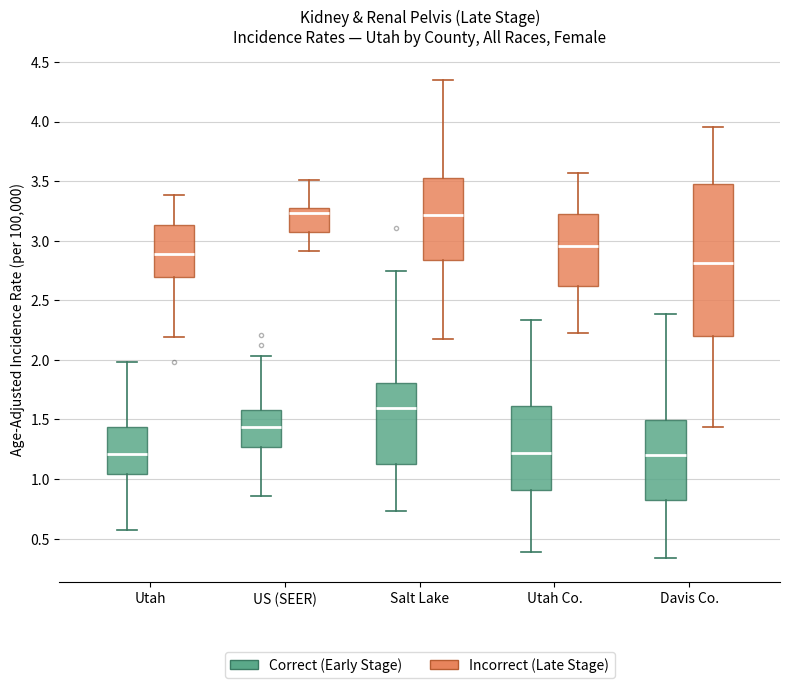

Reading left to right, transcribe this box plot: for each box, give where its median line is, the range the box spans, and where its two whiskers end, as read against the y-axis. The values are not printed on the chart, so give them approximately, as read against the axis.

Utah (Correct (Early Stage)): median 1.20, box 1.05 to 1.45, whiskers 0.55 to 2.00
Utah (Incorrect (Late Stage)): median 2.90, box 2.70 to 3.15, whiskers 2.20 to 3.40
US (SEER) (Correct (Early Stage)): median 1.45, box 1.25 to 1.60, whiskers 0.85 to 2.05
US (SEER) (Incorrect (Late Stage)): median 3.25 (just below the box's upper edge), box 3.05 to 3.25, whiskers 2.90 to 3.50
Salt Lake (Correct (Early Stage)): median 1.60, box 1.15 to 1.80, whiskers 0.75 to 2.75
Salt Lake (Incorrect (Late Stage)): median 3.20, box 2.85 to 3.50, whiskers 2.20 to 4.35
Utah Co. (Correct (Early Stage)): median 1.20, box 0.90 to 1.60, whiskers 0.40 to 2.35
Utah Co. (Incorrect (Late Stage)): median 2.95, box 2.60 to 3.20, whiskers 2.25 to 3.55
Davis Co. (Correct (Early Stage)): median 1.20, box 0.85 to 1.50, whiskers 0.35 to 2.40
Davis Co. (Incorrect (Late Stage)): median 2.80, box 2.20 to 3.50, whiskers 1.45 to 3.95